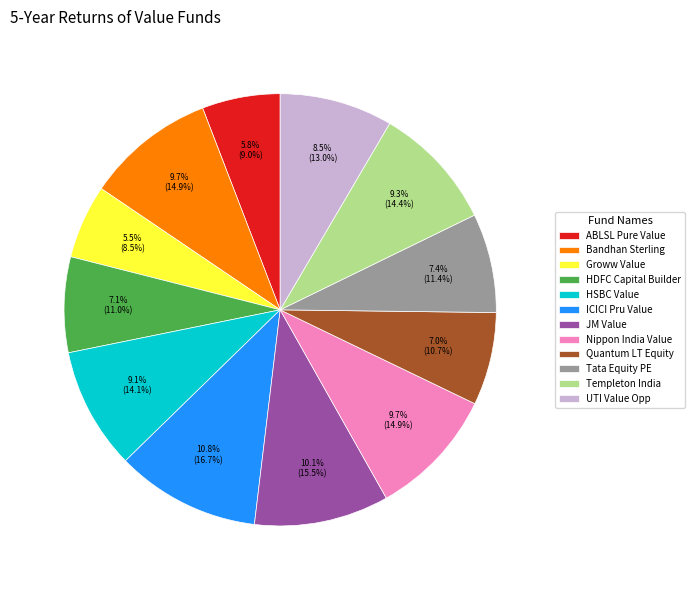

Combined, do ICICI Pru Value and UTI Value Opp account for over 50%?

No